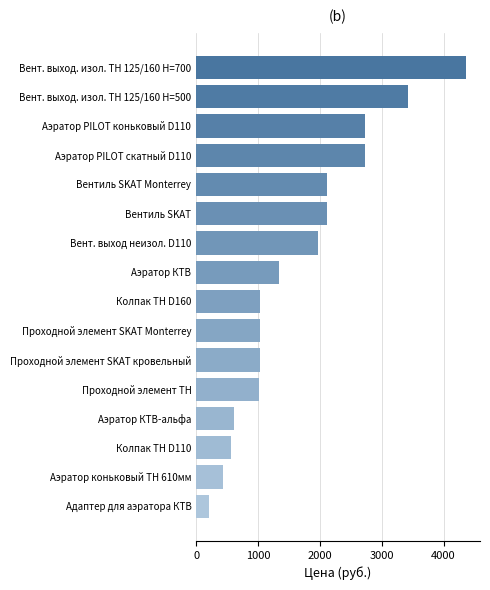

Which label corresponds to the largest value in the chart?

Вент. выход. изол. ТН 125/160 Н=700